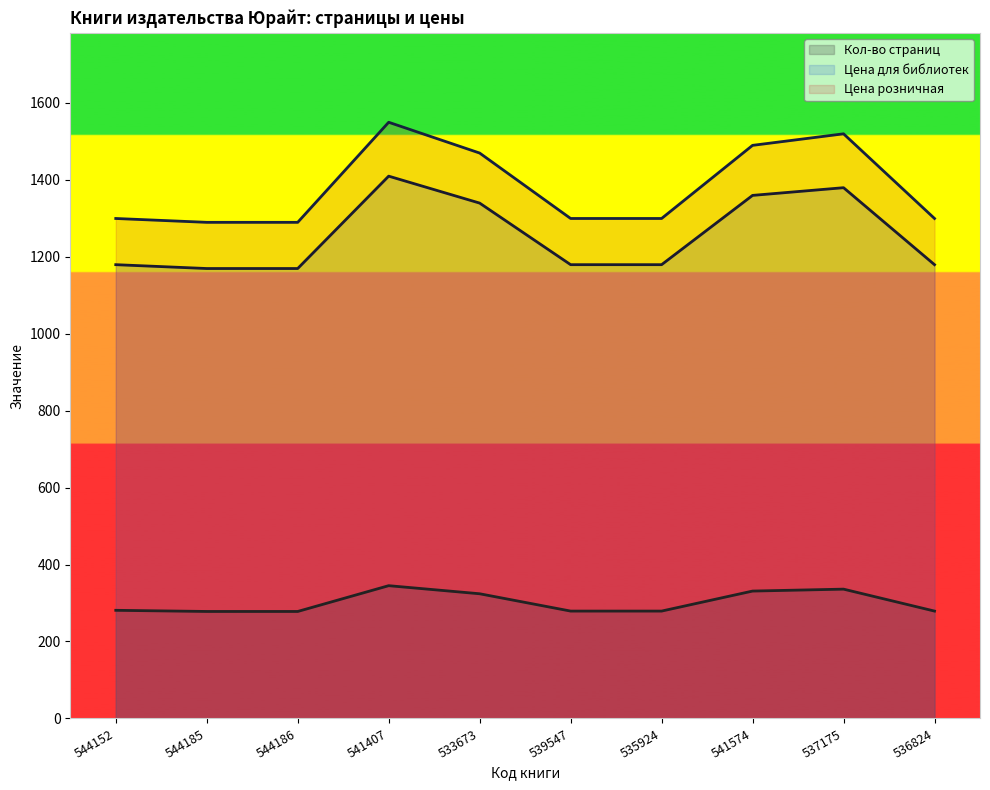

Rank the series by their maximum value, from highest to lowest.

Цена розничная, Цена для библиотек, Кол-во страниц